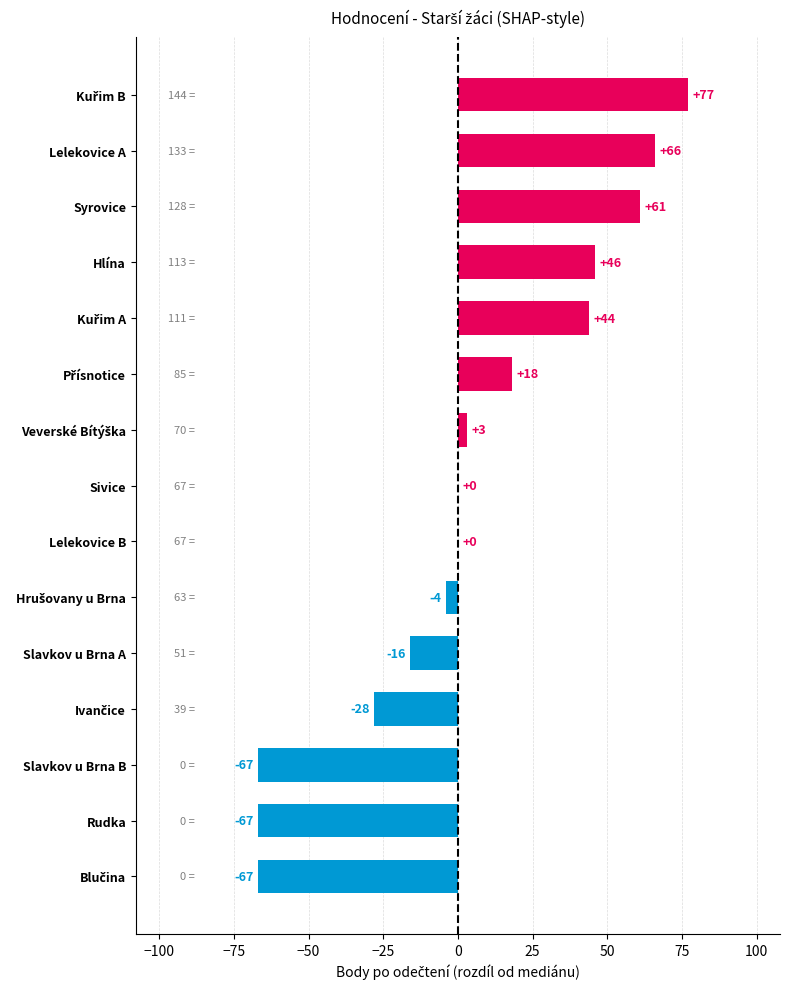

What is the sum of all values?

66